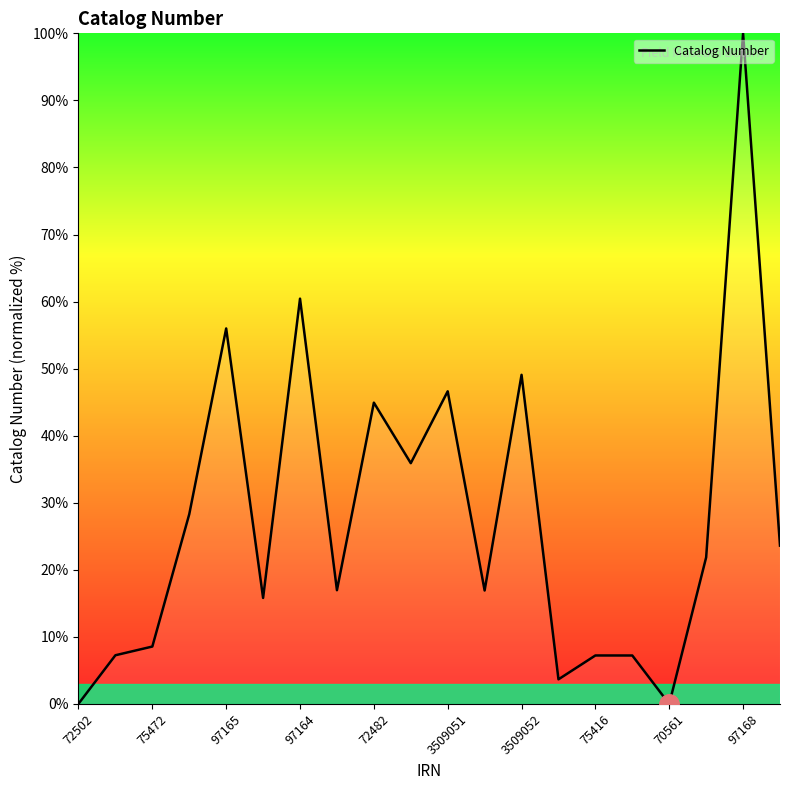

Count the number of data series in this chart.

1